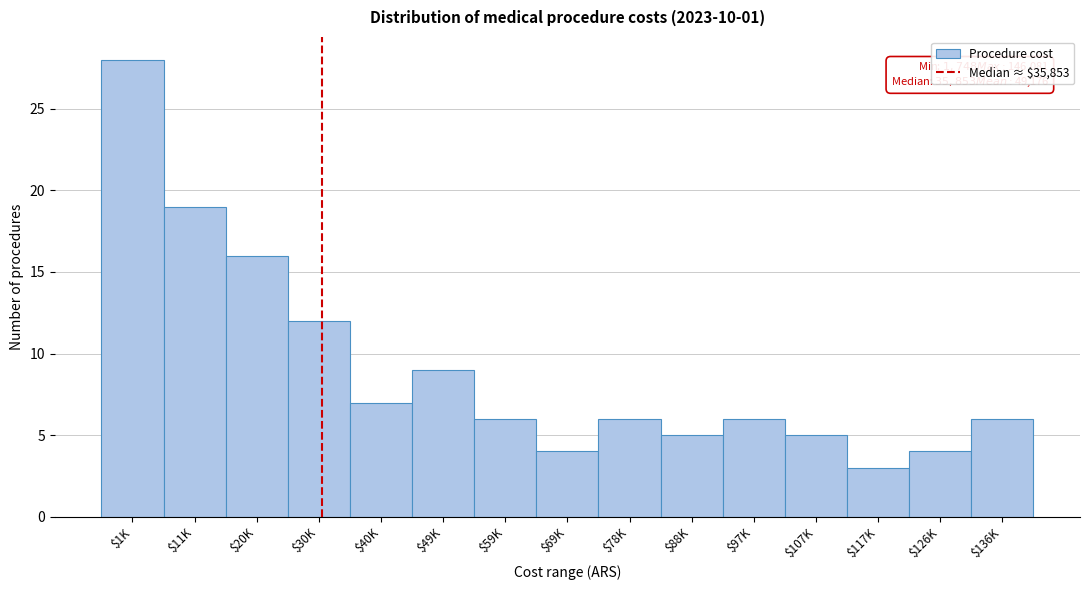

Reading left to right, transcribe all the data shown in this chart.

28	19	16	12	7	9	6	4	6	5	6	5	3	4	6